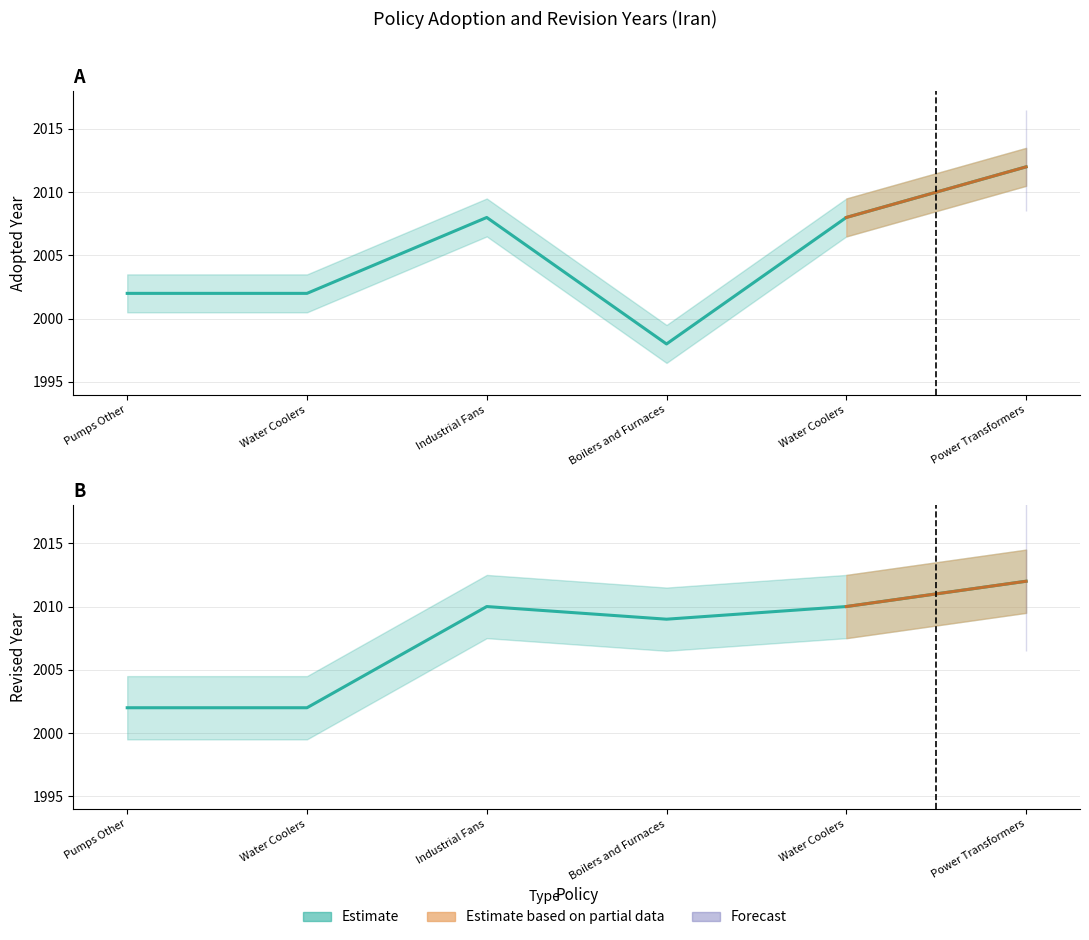

True or false: Revised and Adopted intersect in this chart.

False